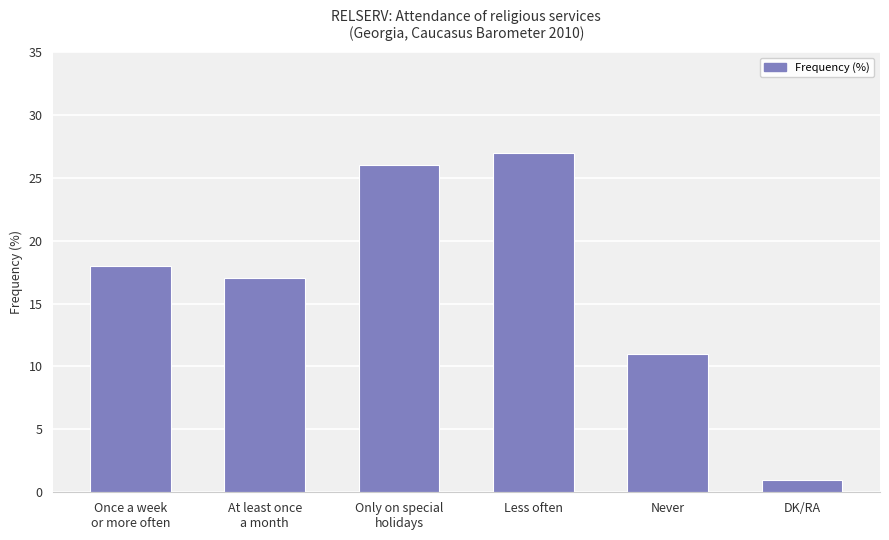

Does the chart contain stacked bars?

No